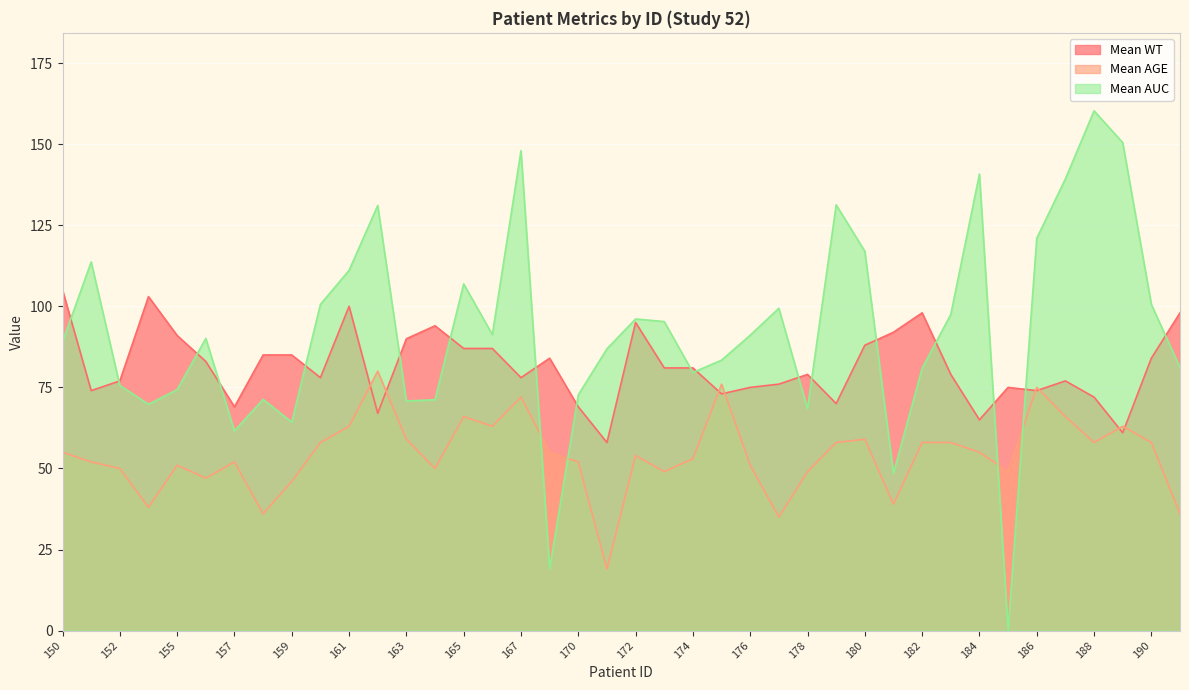

Which series has the largest range (max minus min)?

Mean AUC